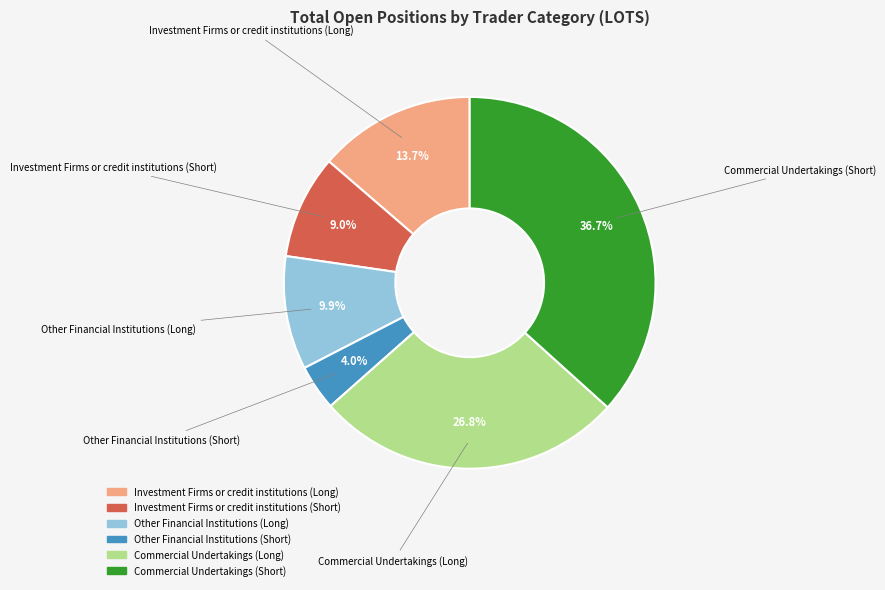

The Other Financial Institutions (Short) slice represents 4% of the pie. True or false?

True